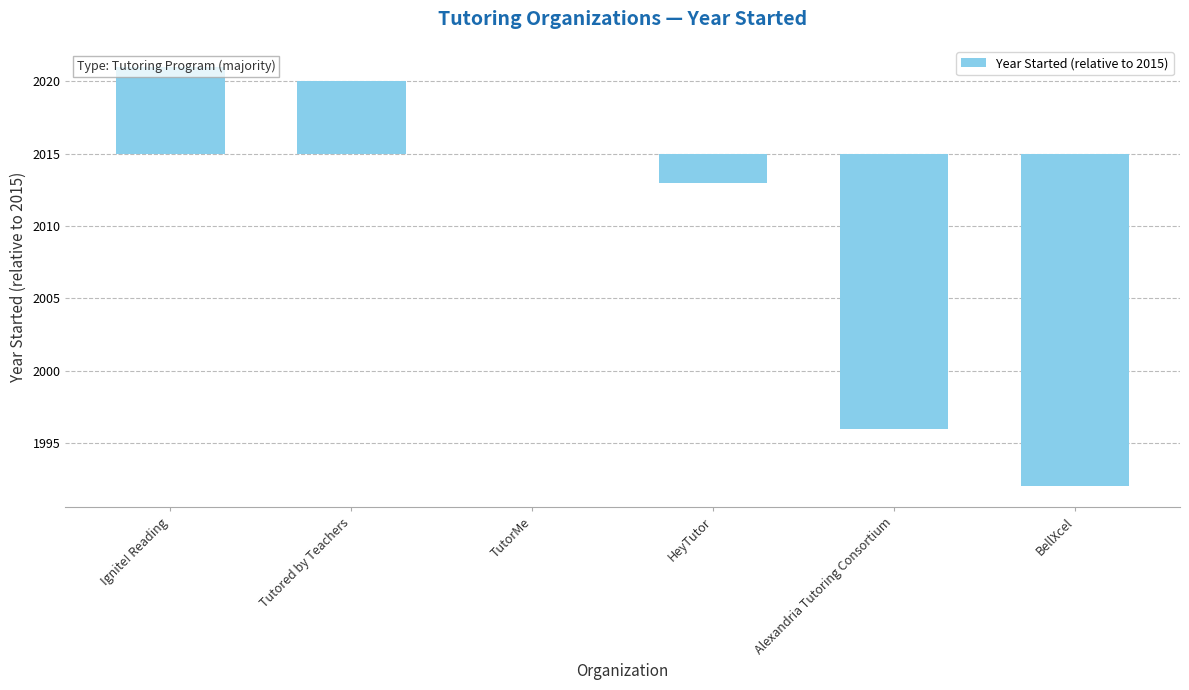

Rank the categories by value from lowest to highest.

BellXcel, Alexandria Tutoring Consortium, HeyTutor, TutorMe, Tutored by Teachers, Ignite! Reading